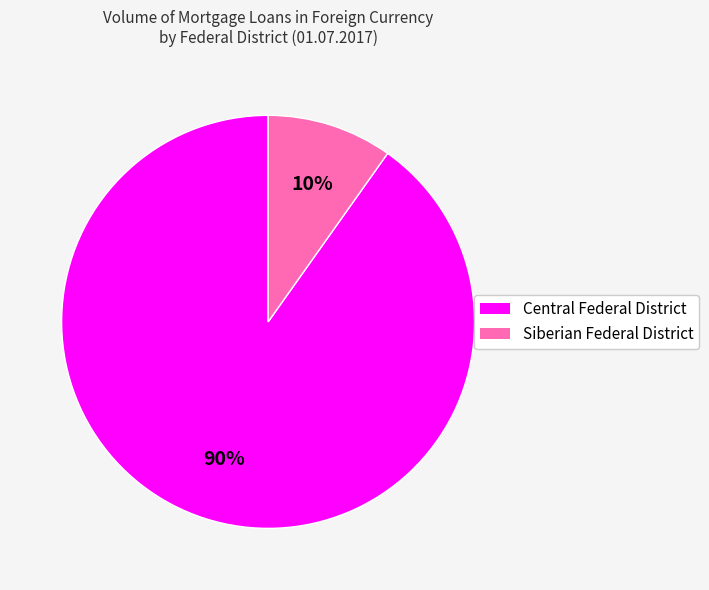

Is the sum of Central Federal District and Siberian Federal District greater than half?

Yes